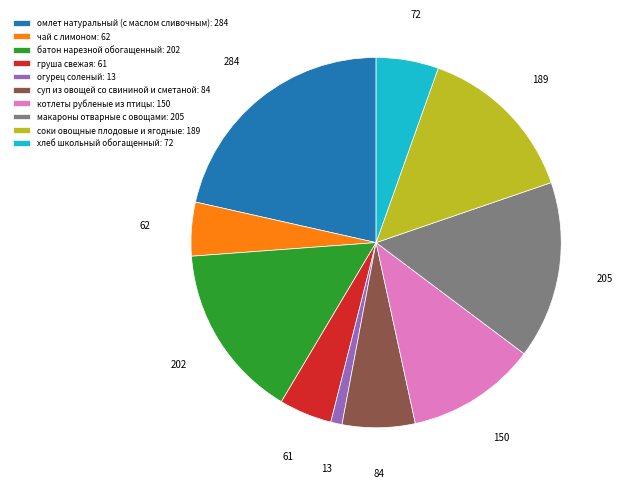

Which has a higher value, чай с лимоном: 62 or макароны отварные с овощами: 205?

макароны отварные с овощами: 205